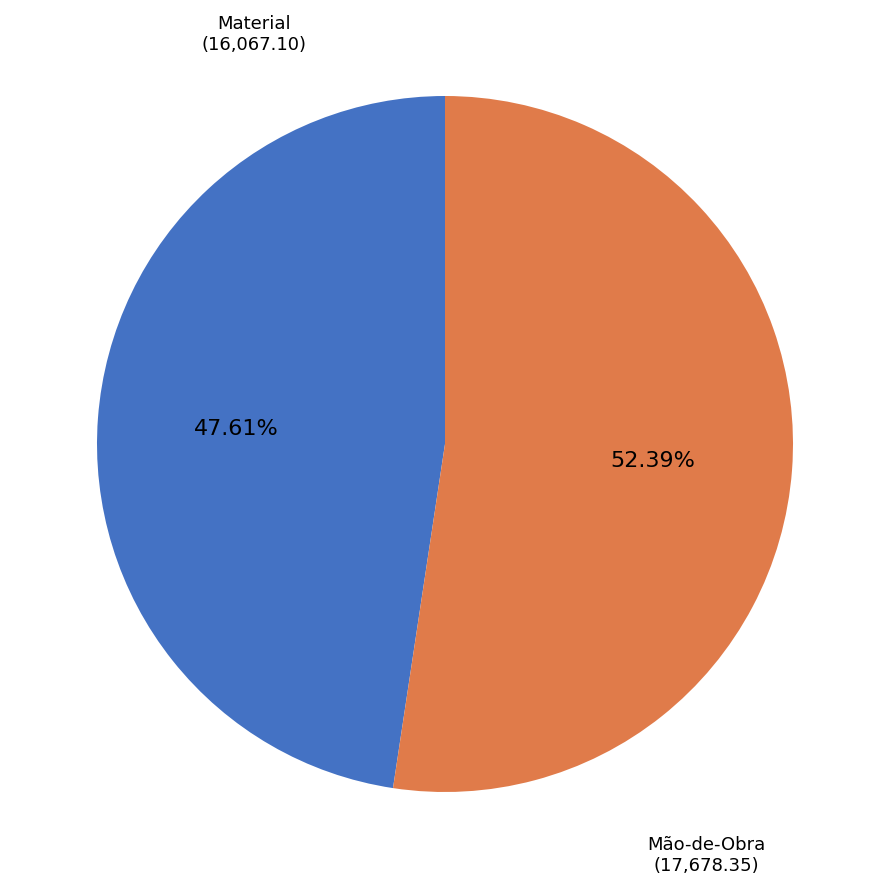

To the nearest percent, what is the average slice percentage?

50%